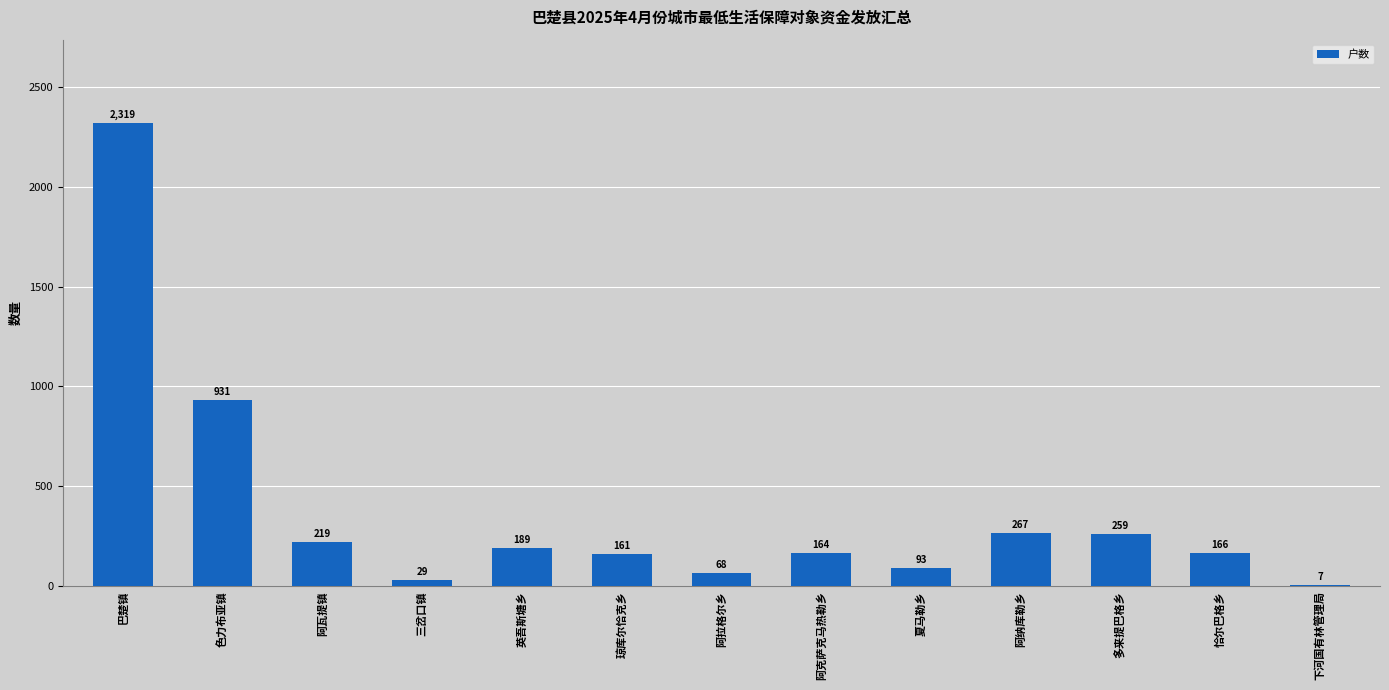

Between 阿瓦提镇 and 阿克萨克马热勒乡, which is larger?

阿瓦提镇